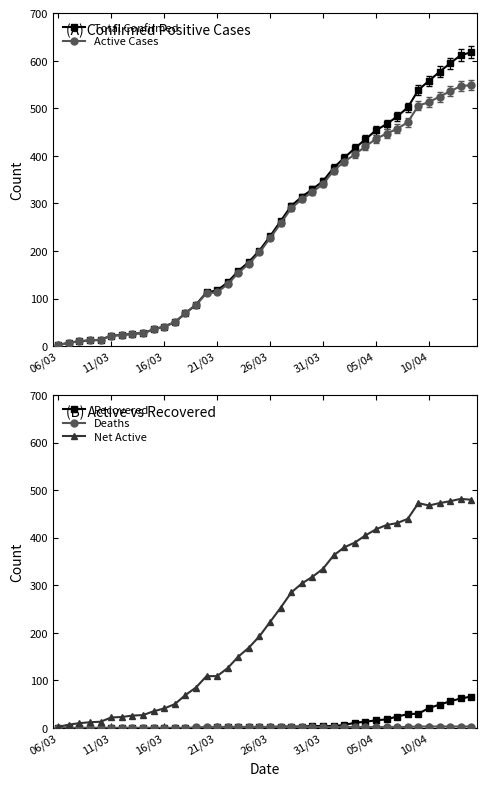

At how many categories does at least one series exceed 453?

10